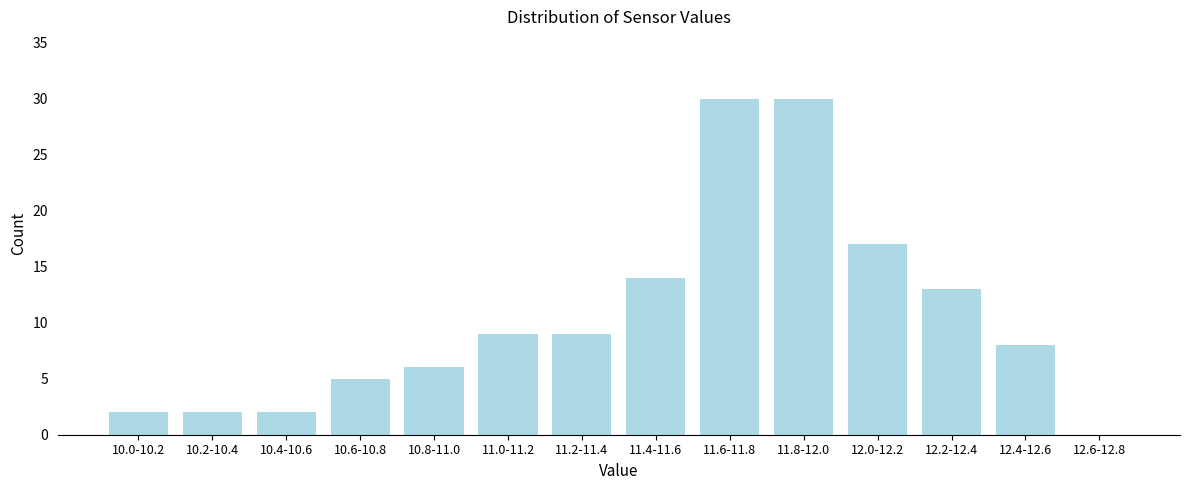

Reading right to left, what are all the values shown in this chart?

12.6-12.8=0	12.4-12.6=8	12.2-12.4=13	12.0-12.2=17	11.8-12.0=30	11.6-11.8=30	11.4-11.6=14	11.2-11.4=9	11.0-11.2=9	10.8-11.0=6	10.6-10.8=5	10.4-10.6=2	10.2-10.4=2	10.0-10.2=2